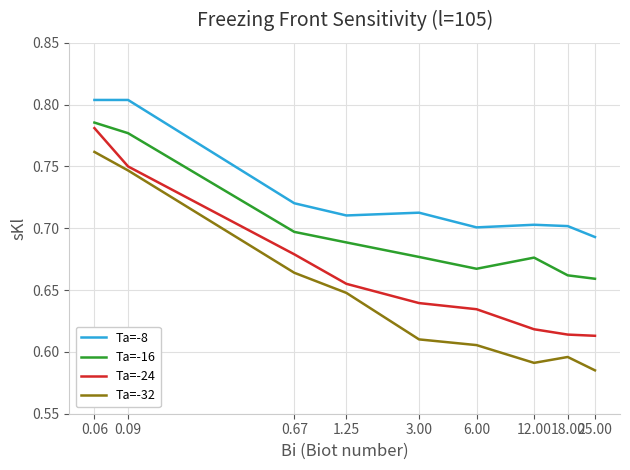

How many distinct data groups are displayed?

4